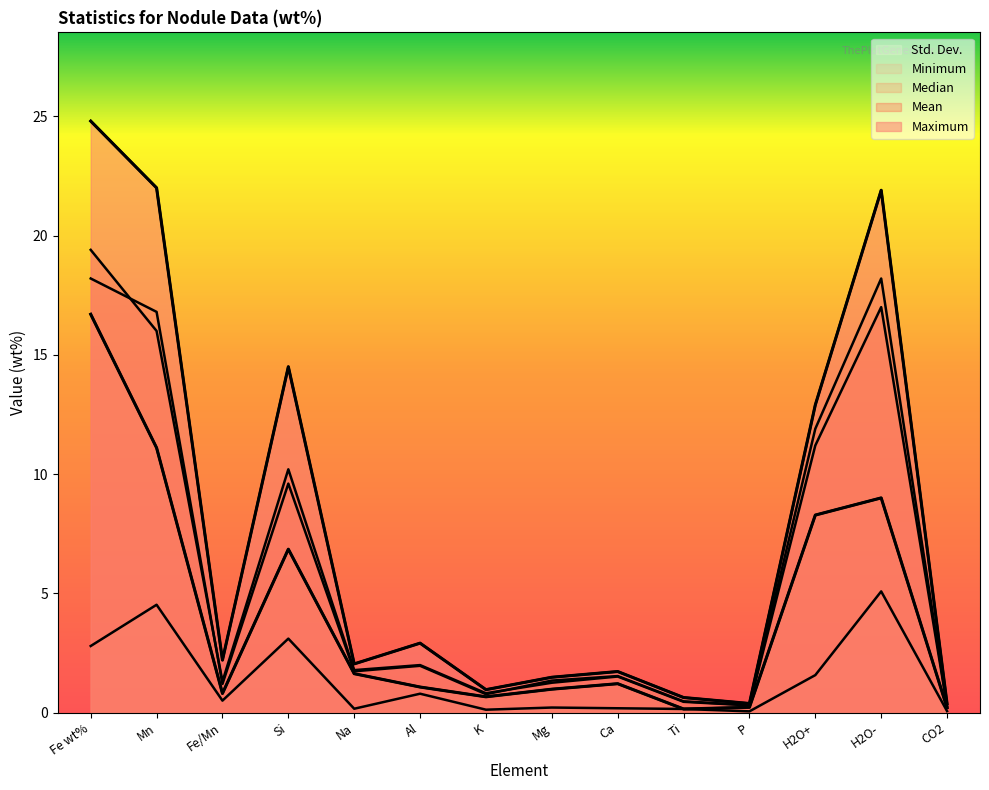

Which series has the largest total across all categories?

Maximum